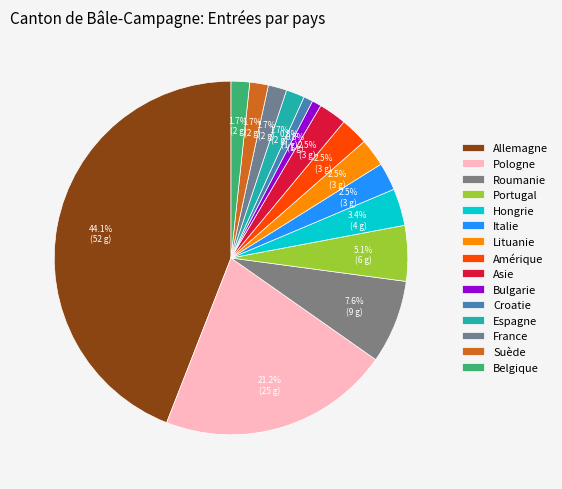

To the nearest percent, what is the average slice percentage?

7%